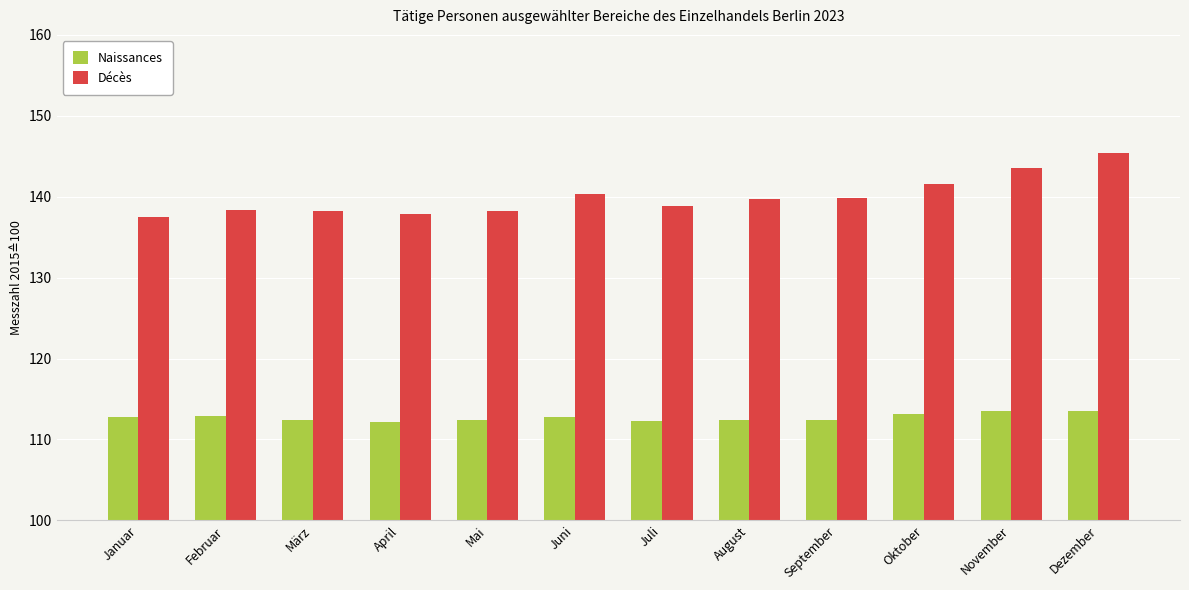

What position from the right is Februar?

11